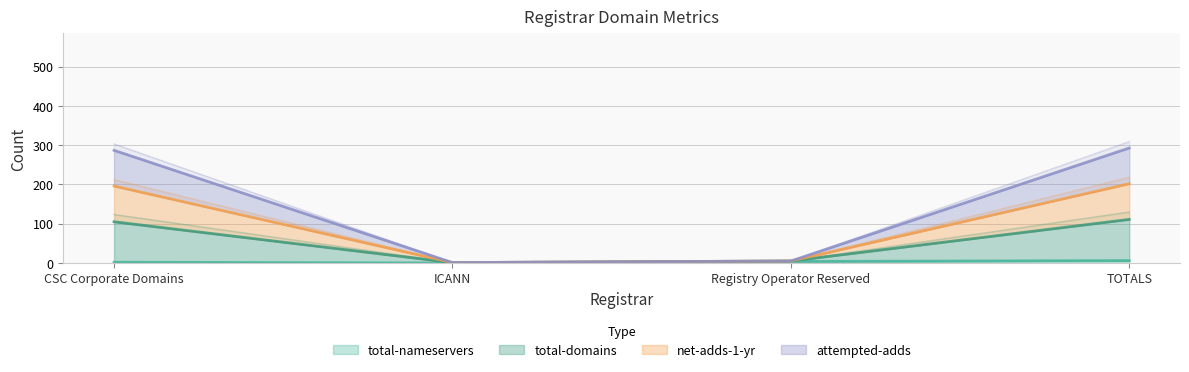

What is the value of the attempted-adds point at the 3rd from the left?

5.0